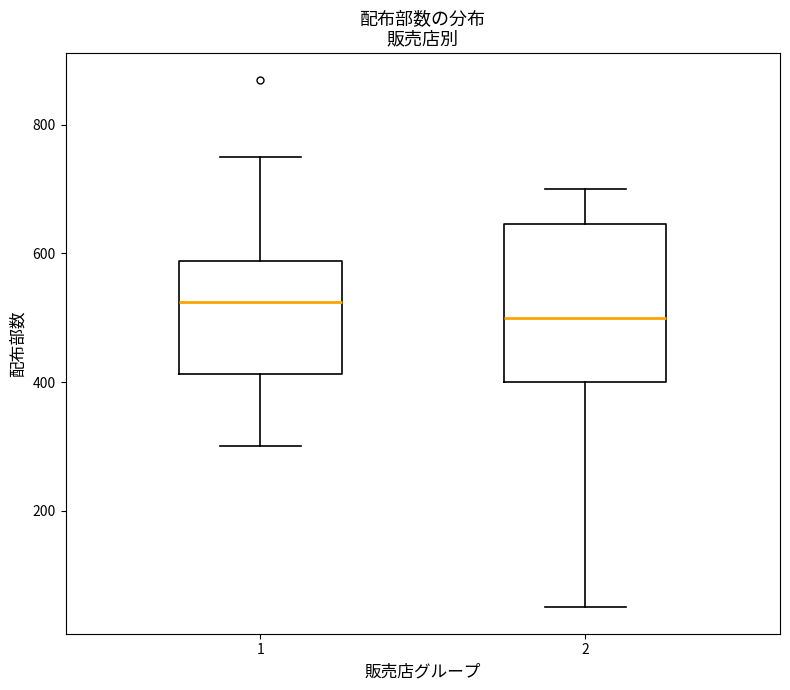

Where is the lower edge of the box at x = 1 on the y-axis? The values are not printed on the chart, so give them approximately, as read against the axis.

420